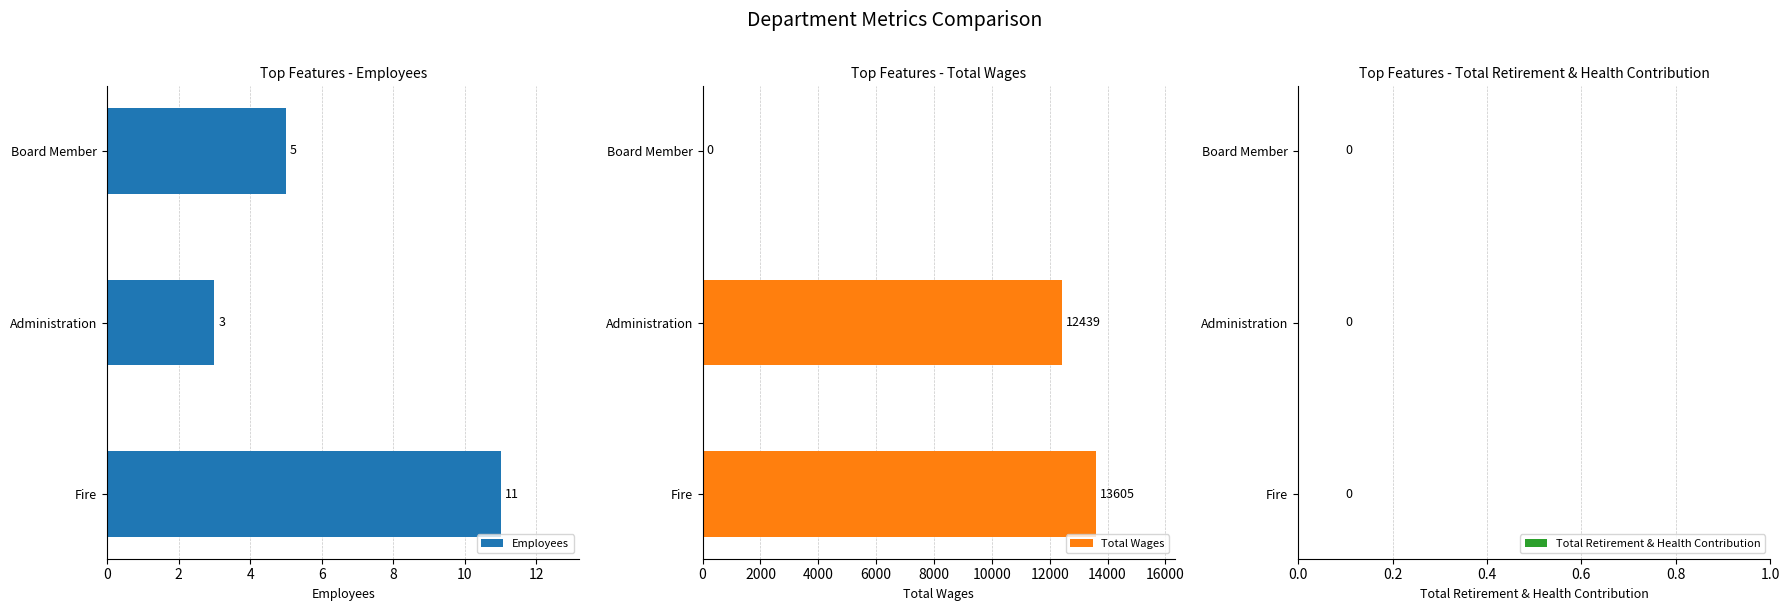

Count the Employees values in the range 3 to 11.

3